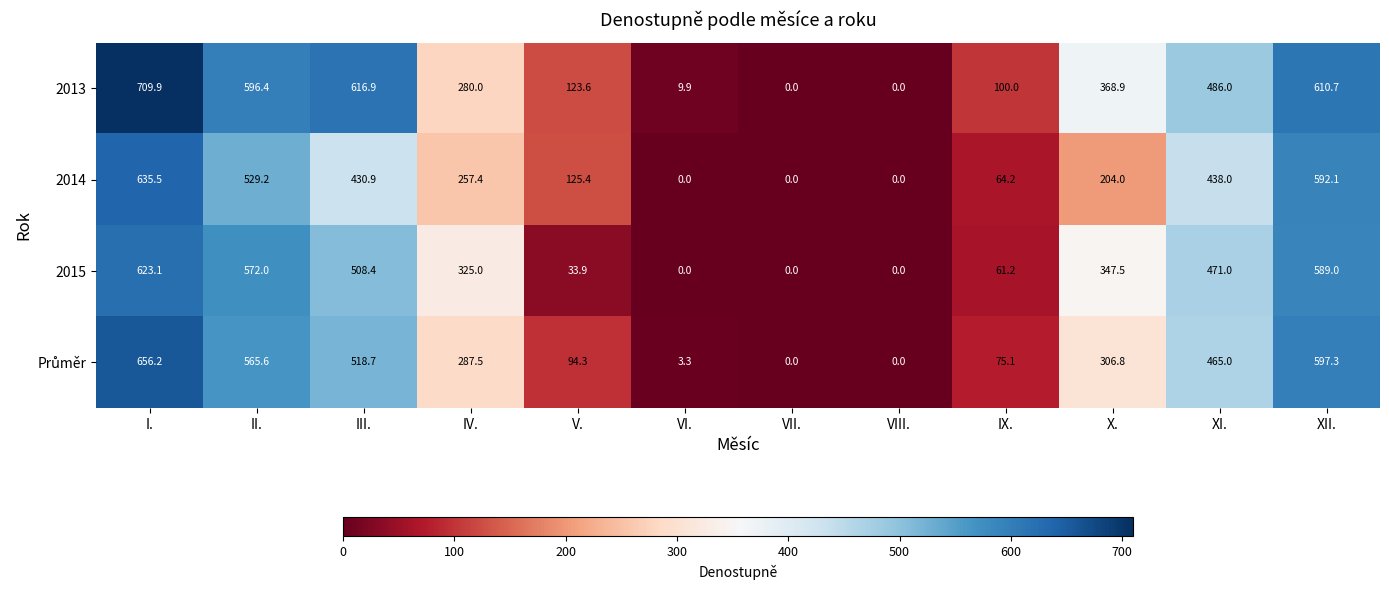

Is it true that 2015 equals 170.9 at IV.?

False